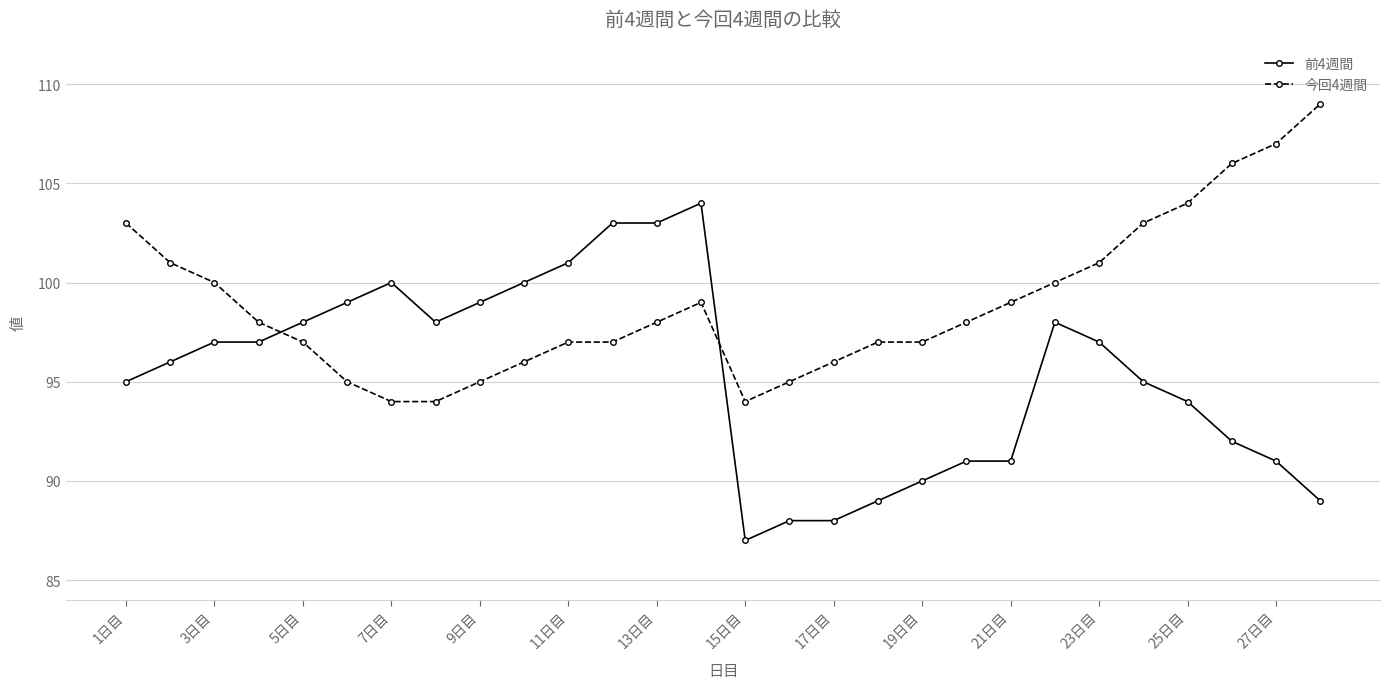

Which series has the widest spread of values?

前4週間